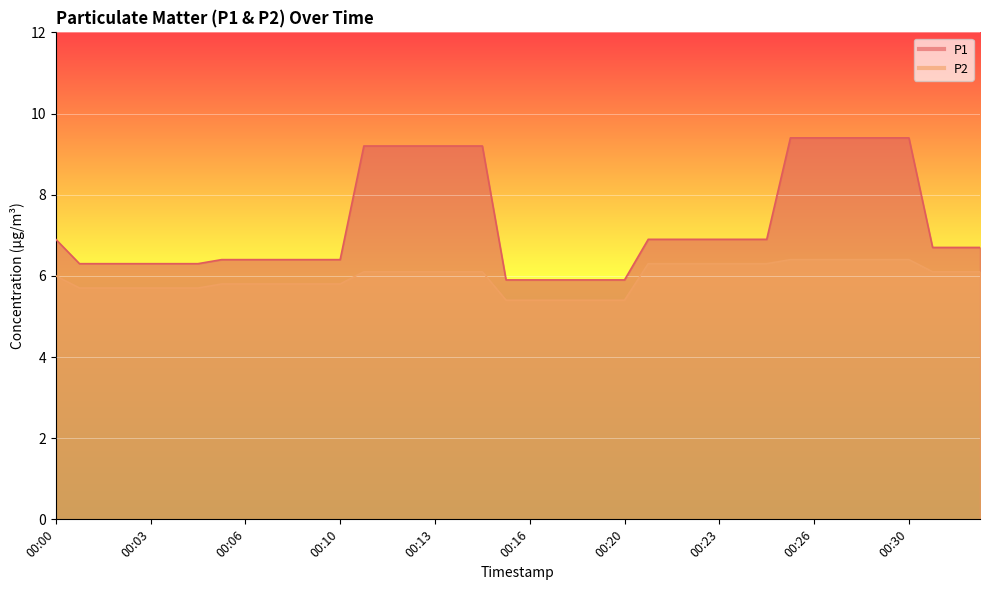

At which category is the sum across all series the highest?

00:25